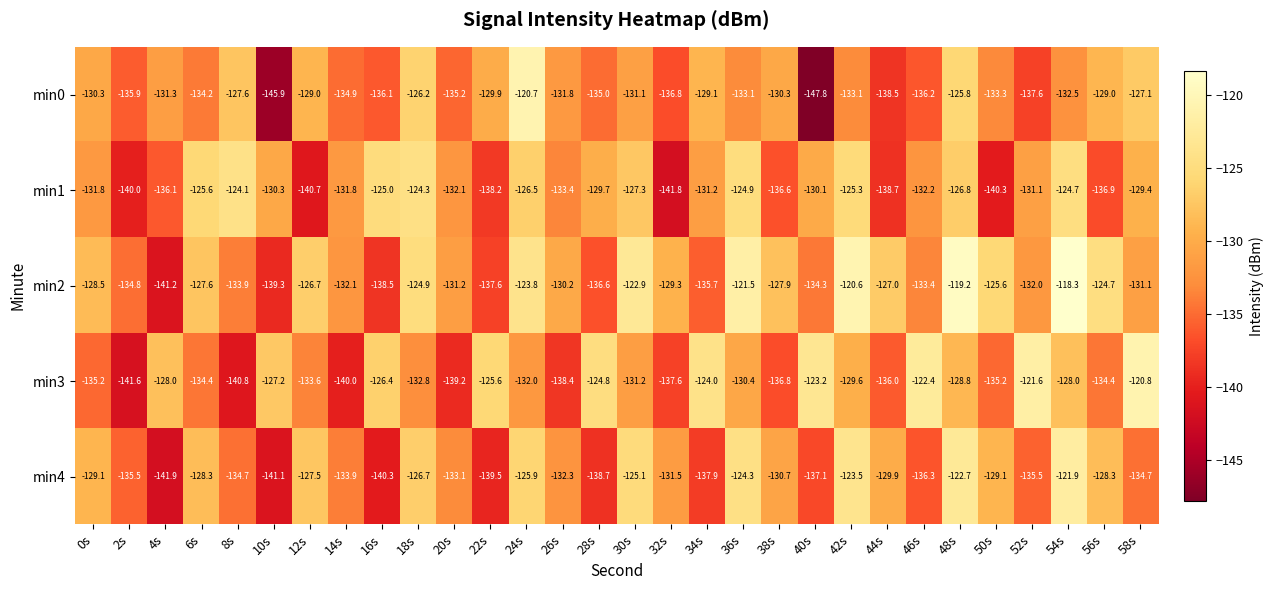

What is the total value across all series at 40s?

-672.5